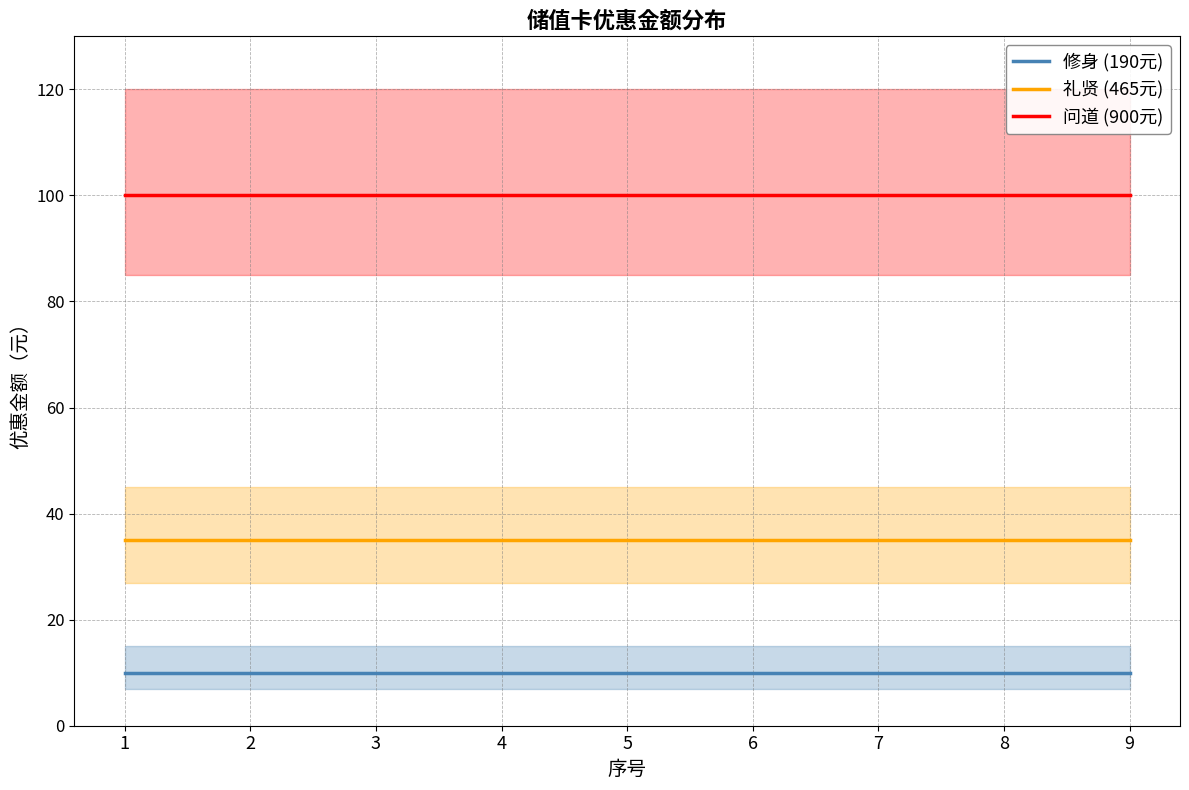

At which category is the sum across all series the highest?

1